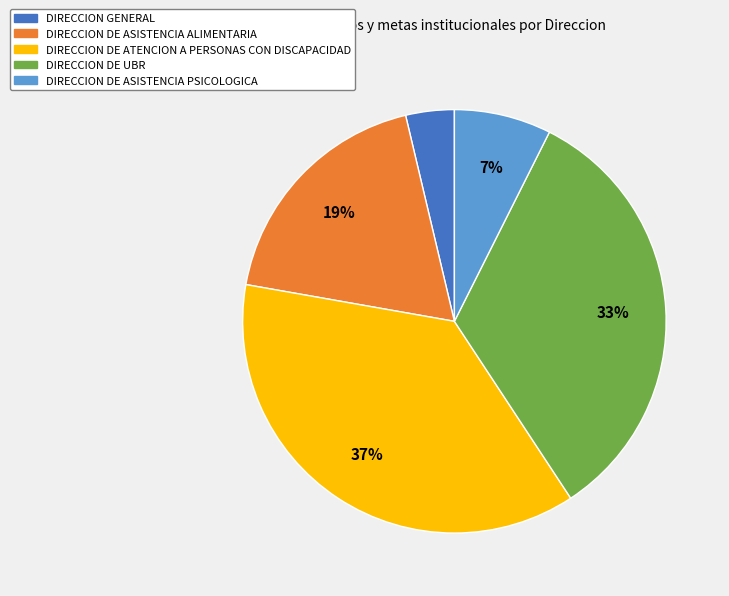

Rank the categories by value from highest to lowest.

DIRECCION DE ATENCION A PERSONAS CON DISCAPACIDAD, DIRECCION DE UBR, DIRECCION DE ASISTENCIA ALIMENTARIA, DIRECCION DE ASISTENCIA PSICOLOGICA, DIRECCION GENERAL